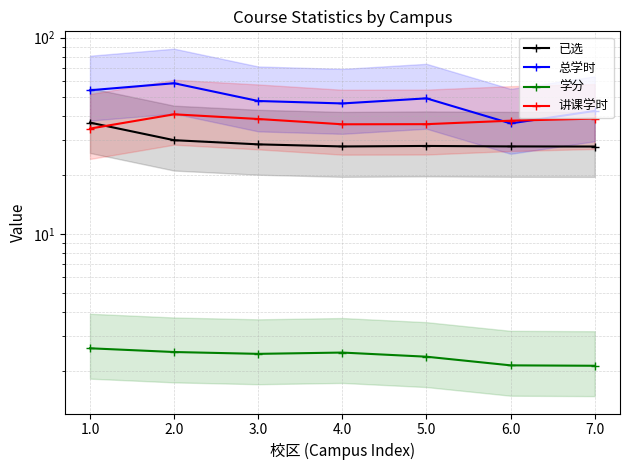

How many 学分 values are between 2 and 3?

7